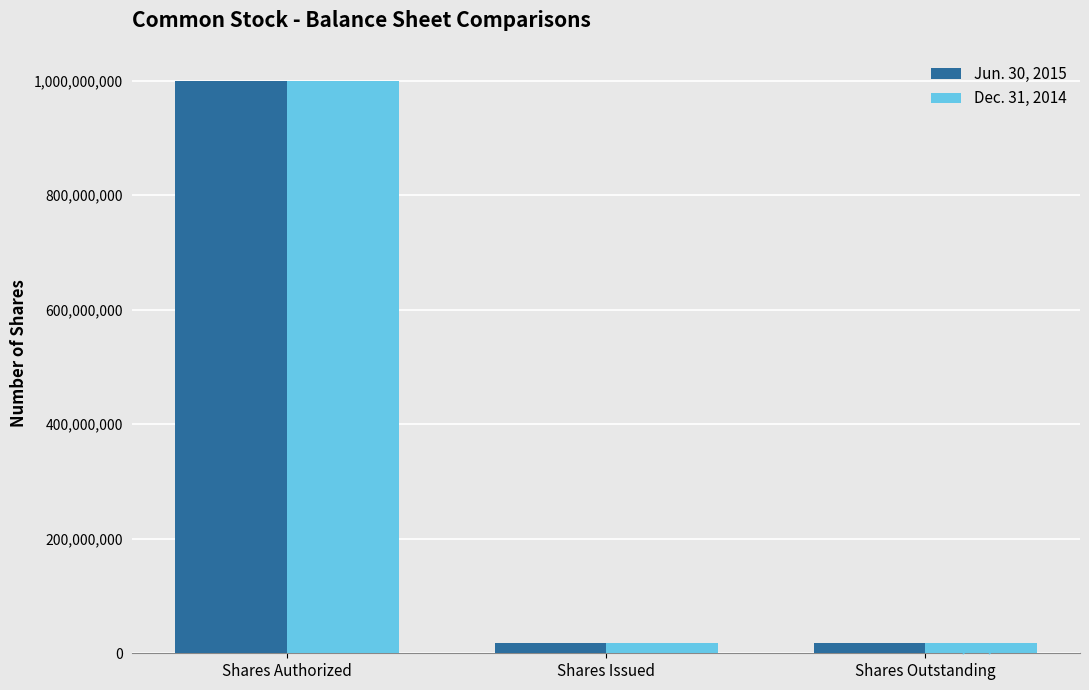

Is the value of Jun. 30, 2015 at Shares Outstanding greater than the value of Dec. 31, 2014 at Shares Authorized?

No